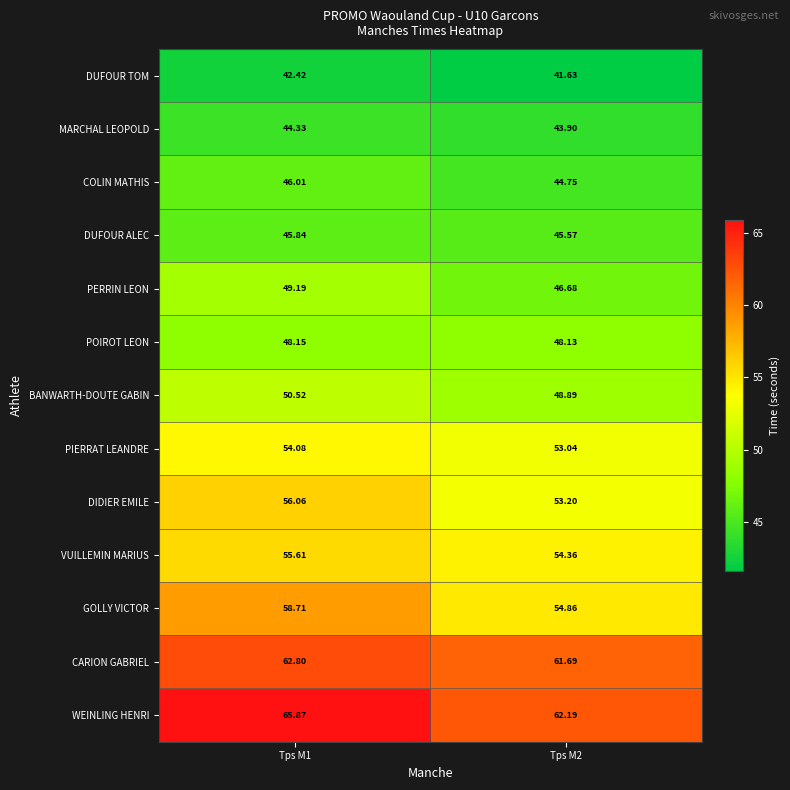

Rank the series at Tps M2 from lowest to highest value.

DUFOUR TOM, MARCHAL LEOPOLD, COLIN MATHIS, DUFOUR ALEC, PERRIN LEON, POIROT LEON, BANWARTH-DOUTE GABIN, PIERRAT LEANDRE, DIDIER EMILE, VUILLEMIN MARIUS, GOLLY VICTOR, CARION GABRIEL, WEINLING HENRI